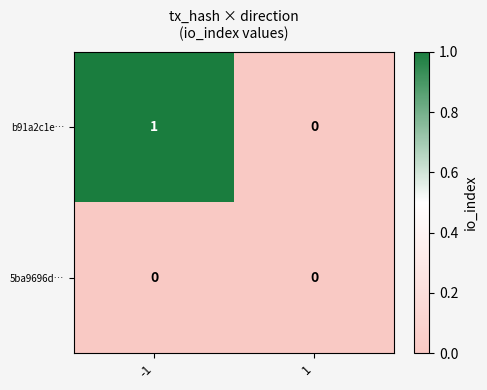

Which series has the widest spread of values?

b91a2c1e…